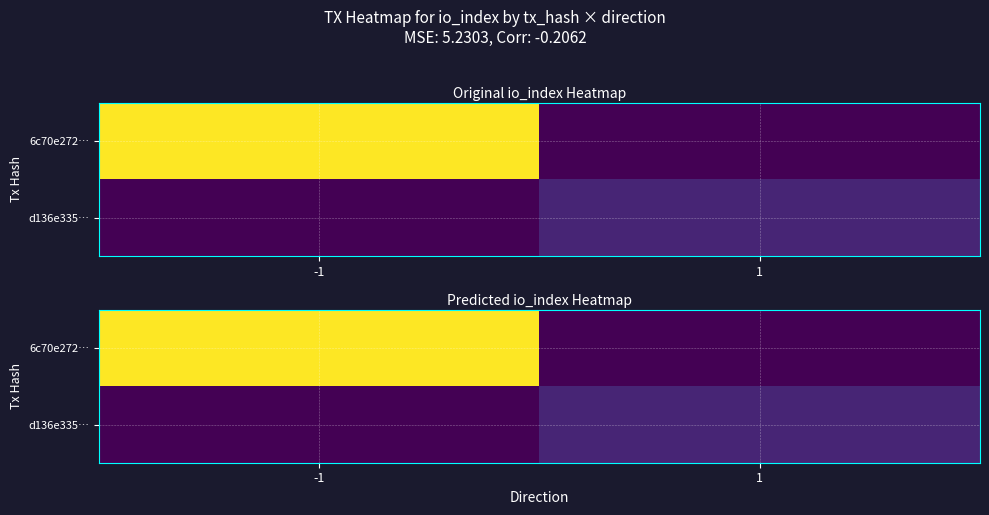

Which series has the widest spread of values?

6c70e272…